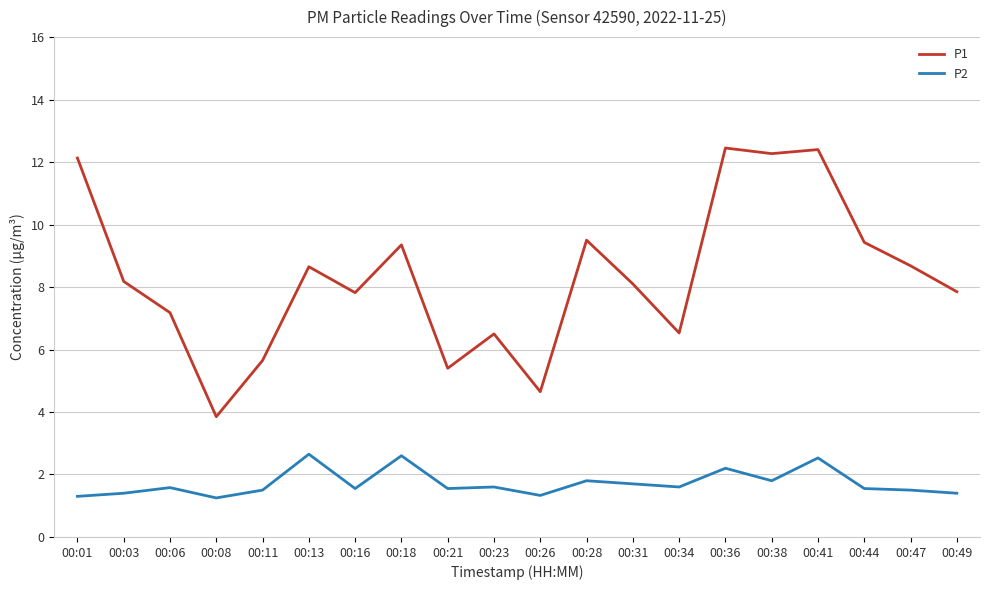

True or false: P2 has more than 0 interior local peaks.

True